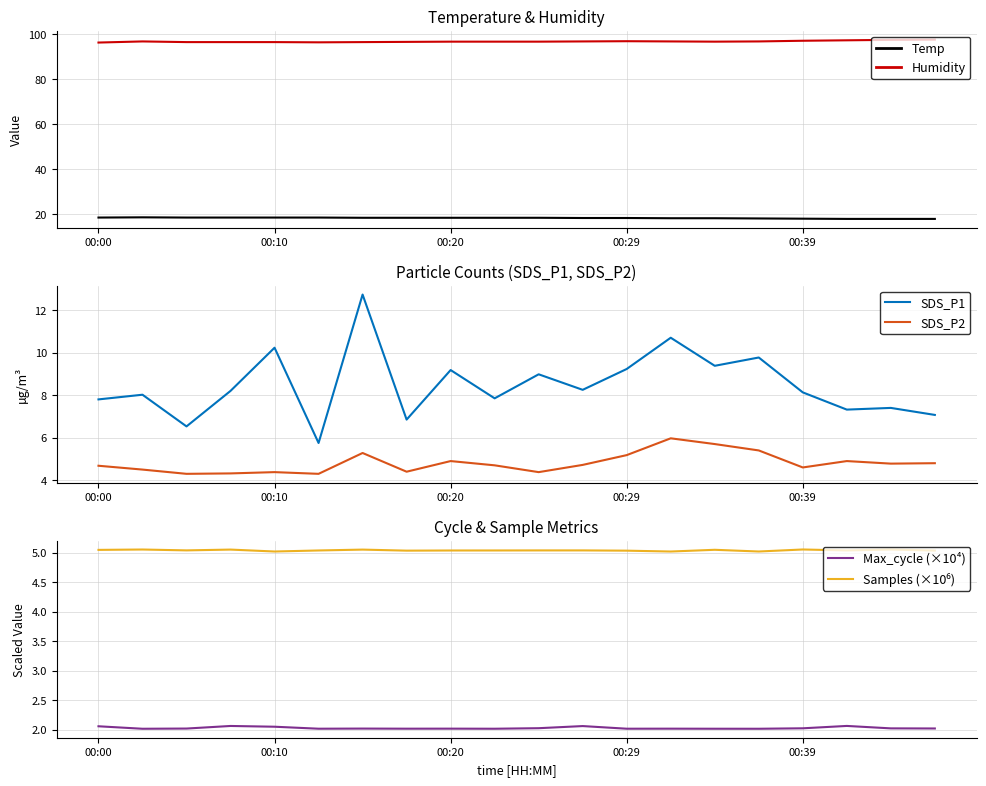

True or false: Temp and Humidity intersect in this chart.

False